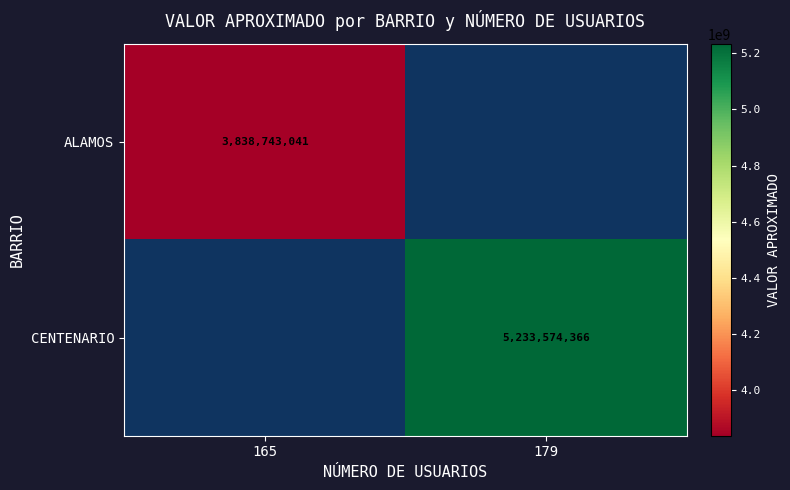

Is the value of ALAMOS at 179 greater than the value of CENTENARIO at 165?

No